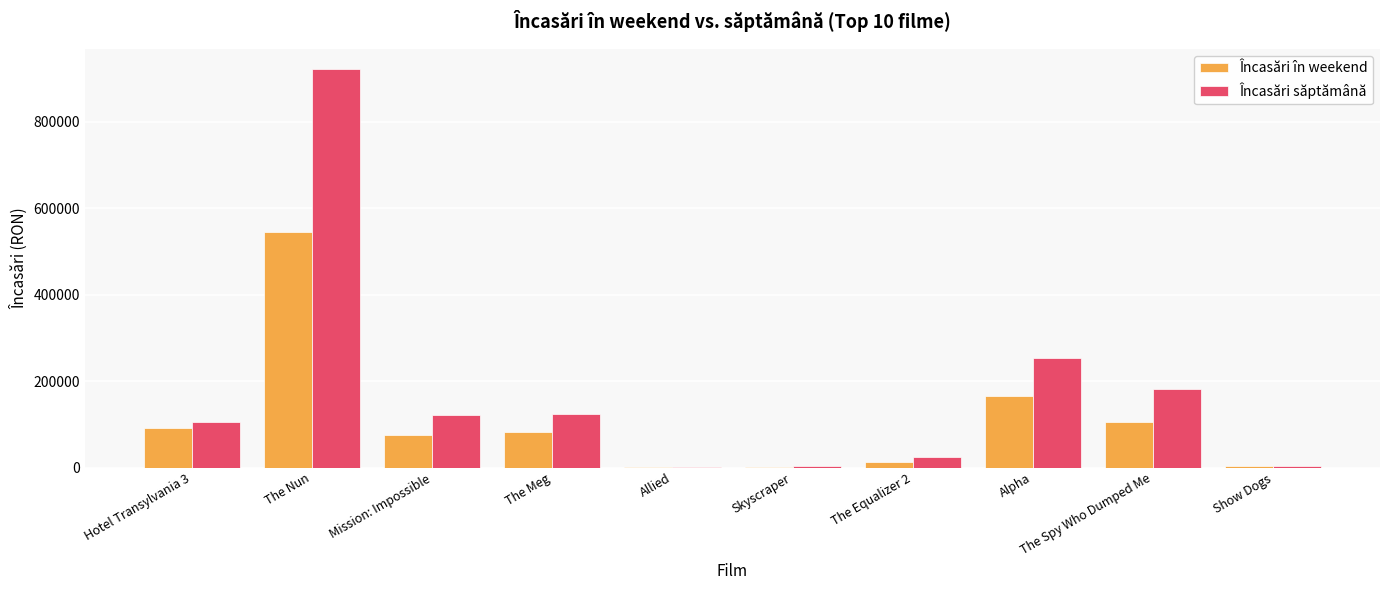

What is the sum of all Încasări în weekend values?

1082921.3